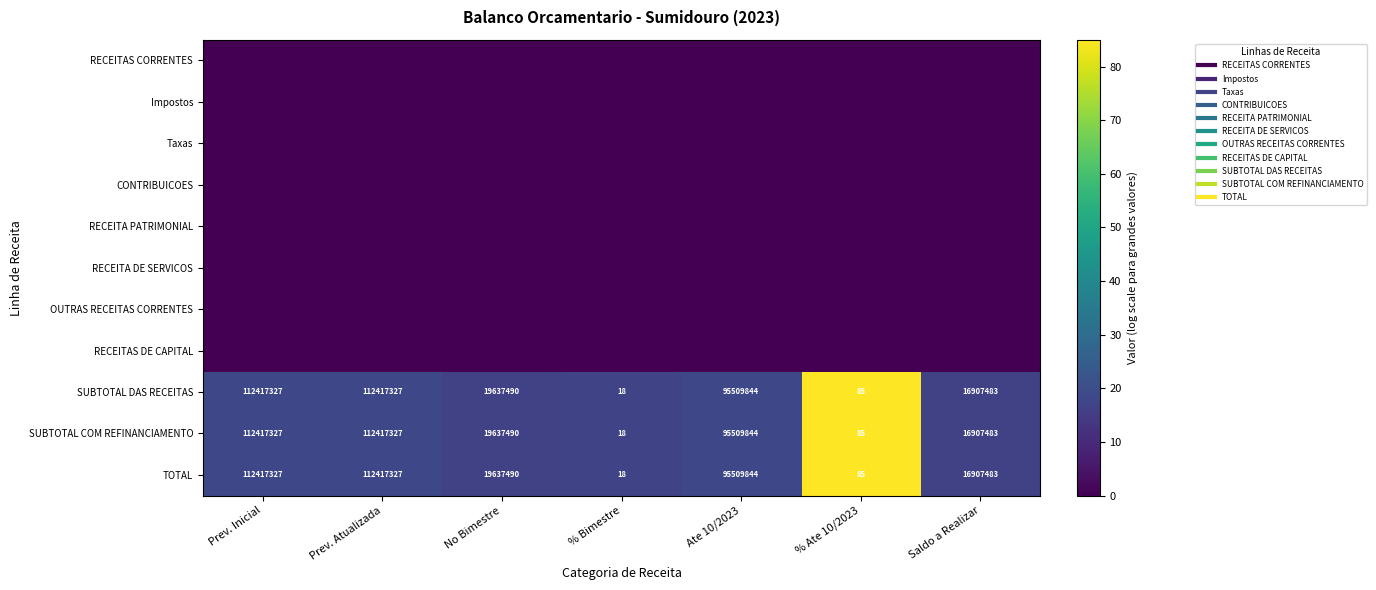

List the labels in order of SUBTOTAL COM REFINANCIAMENTO value, largest first.

% Ate 10/2023, Prev. Inicial, Prev. Atualizada, Ate 10/2023, % Bimestre, No Bimestre, Saldo a Realizar